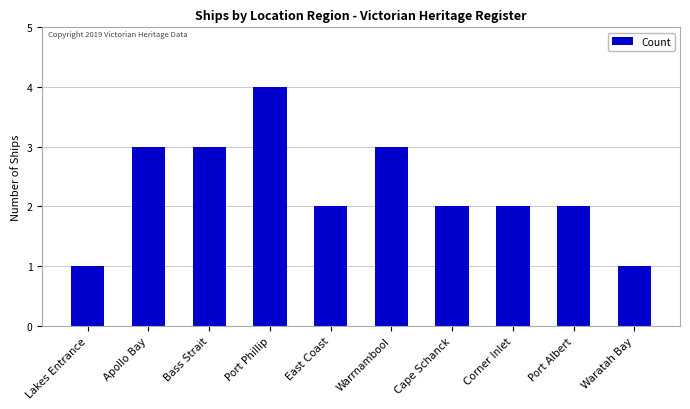

True or false: the data shows 5 at Bass Strait.

False